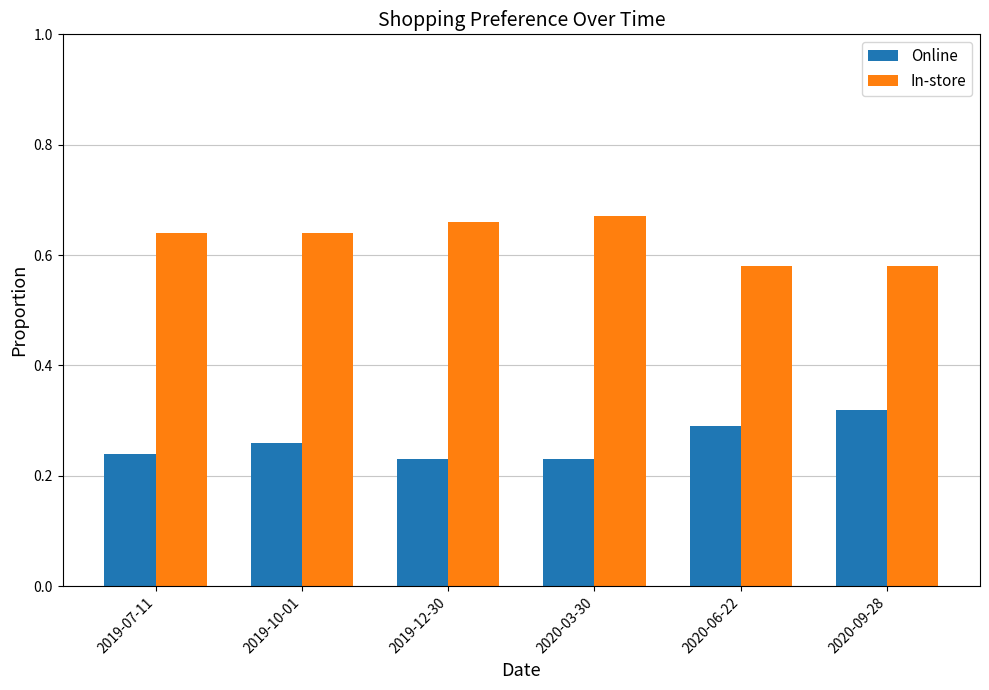

How many groups of bars are there?

6